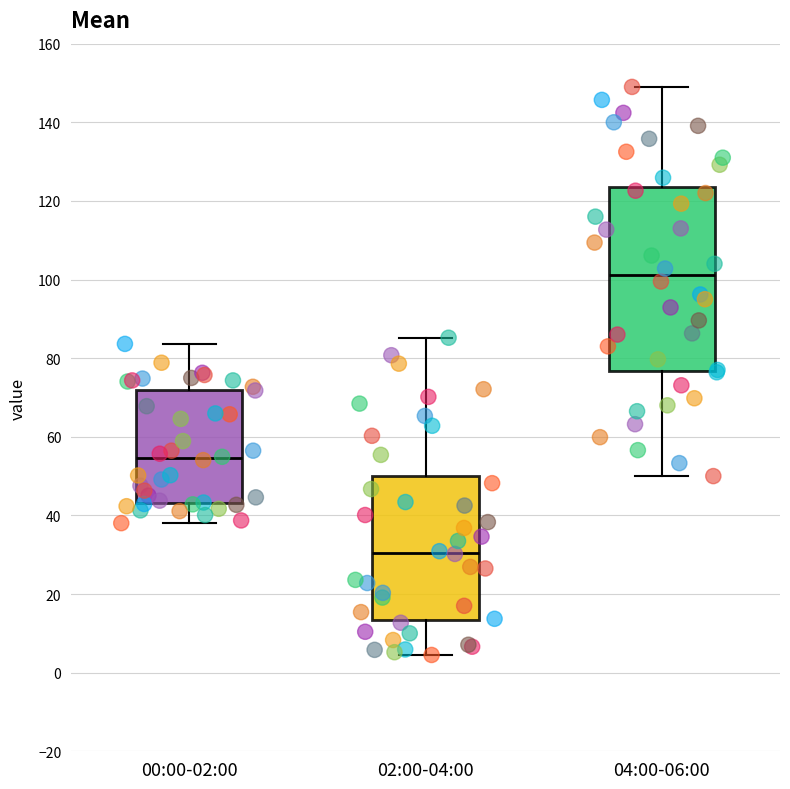

Where is the lower edge of the box for 02:00-04:00 on the y-axis? The values are not printed on the chart, so give them approximately, as read against the axis.

14